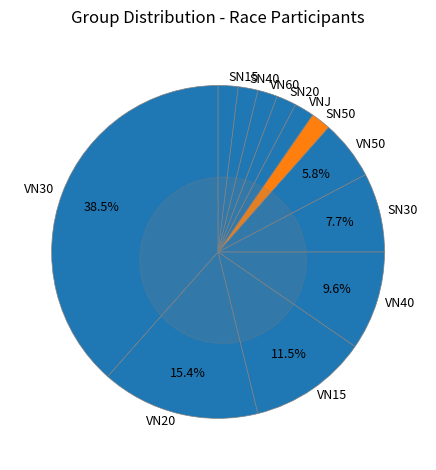

What is the change in value from VN30 to VN50?

-17